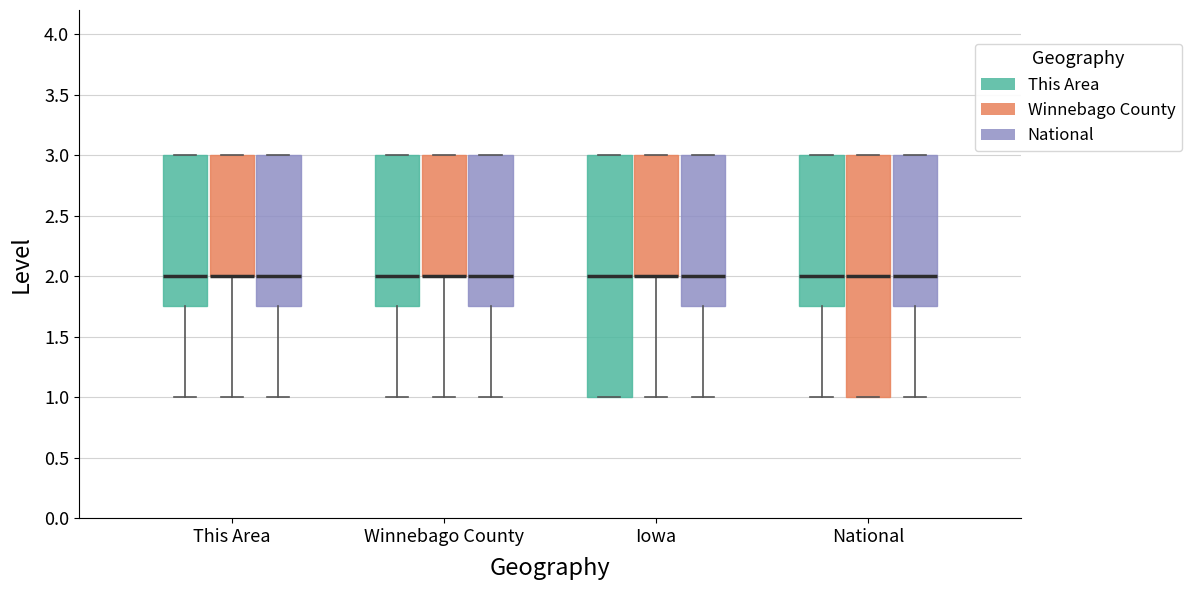

Reading left to right, transcribe this box plot: for each box, give where its median line is, the range the box spans, and where its two whiskers end, as read against the y-axis. The values are not printed on the chart, so give them approximately, as read against the axis.

This Area (This Area): median 2.00, box 1.75 to 3.00, whiskers 1.00 to 3.00
This Area (Winnebago County): median 2.00 (drawn on the box's lower edge), box 2.00 to 3.00, whiskers 1.00 to 3.00
This Area (National): median 2.00, box 1.75 to 3.00, whiskers 1.00 to 3.00
Winnebago County (This Area): median 2.00, box 1.75 to 3.00, whiskers 1.00 to 3.00
Winnebago County (Winnebago County): median 2.00 (drawn on the box's lower edge), box 2.00 to 3.00, whiskers 1.00 to 3.00
Winnebago County (National): median 2.00, box 1.75 to 3.00, whiskers 1.00 to 3.00
Iowa (This Area): median 2.00, box 1.00 to 3.00, whiskers 1.00 to 3.00
Iowa (Winnebago County): median 2.00 (drawn on the box's lower edge), box 2.00 to 3.00, whiskers 1.00 to 3.00
Iowa (National): median 2.00, box 1.75 to 3.00, whiskers 1.00 to 3.00
National (This Area): median 2.00, box 1.75 to 3.00, whiskers 1.00 to 3.00
National (Winnebago County): median 2.00, box 1.00 to 3.00, whiskers 1.00 to 3.00
National (National): median 2.00, box 1.75 to 3.00, whiskers 1.00 to 3.00